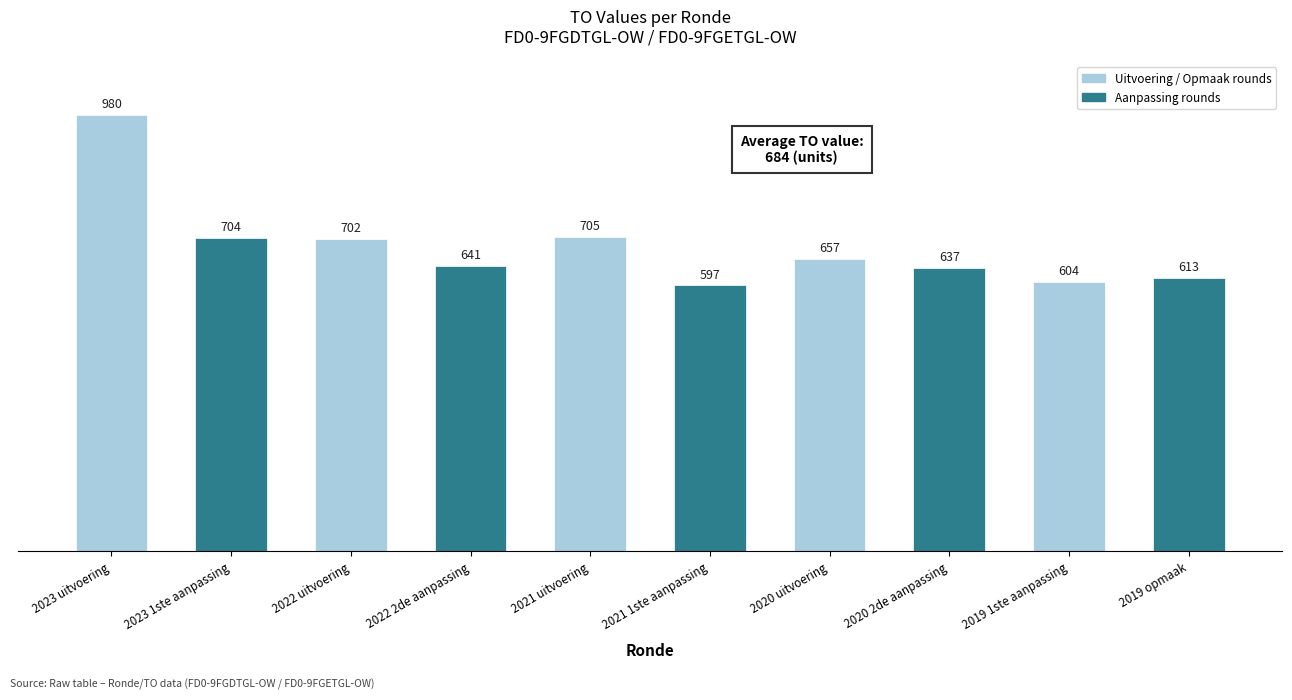

How many series are shown in this chart?

1